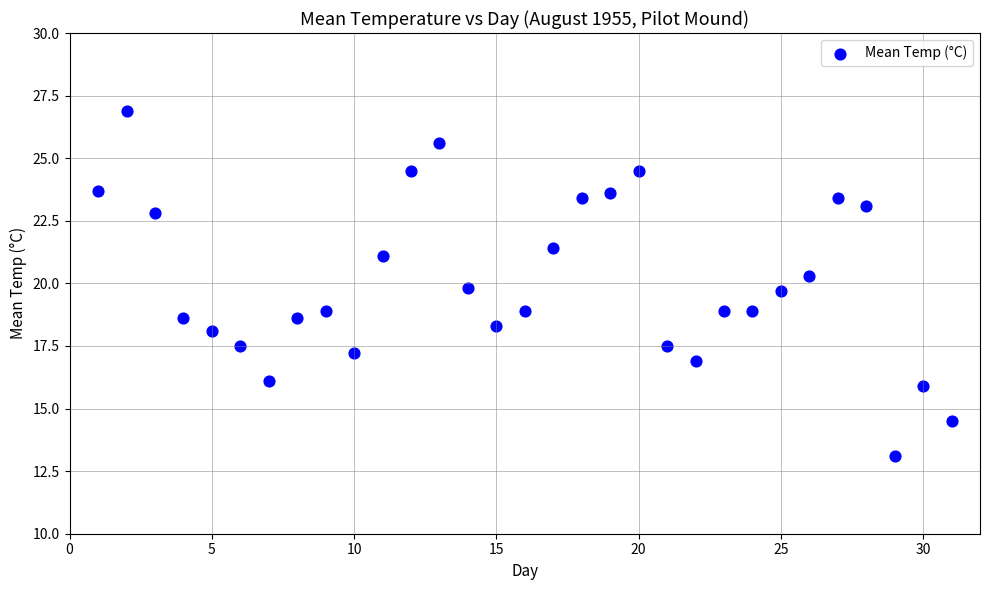

What is the range of Y values (max minus min)?

13.8